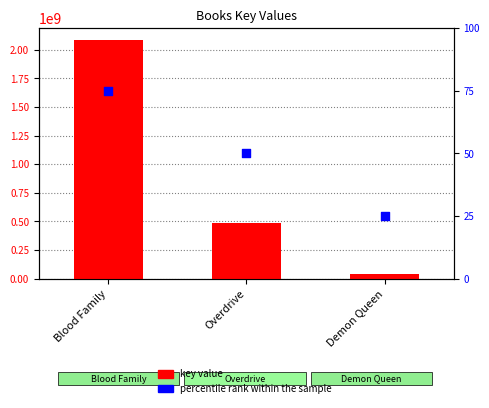

Which series reaches the minimum Y coordinate?

percentile rank within the sample